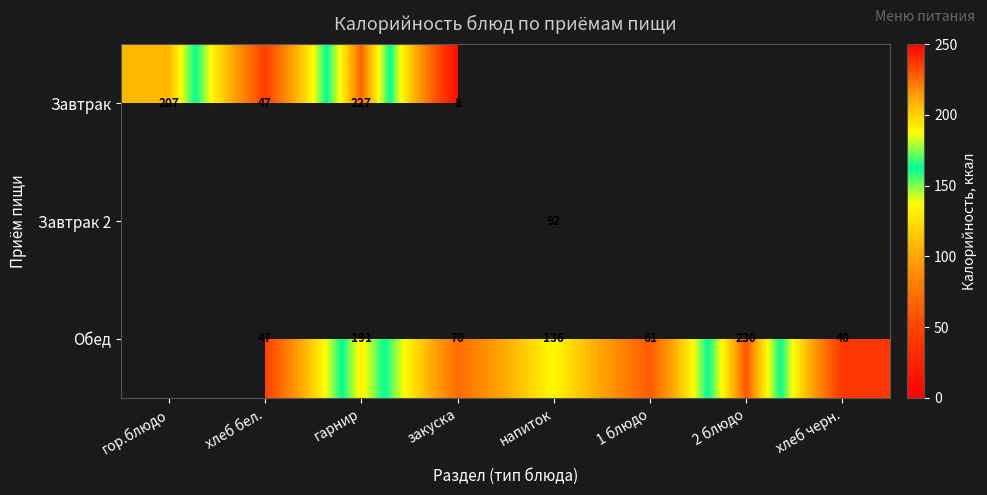

True or false: Завтрак has a value of 227 at гарнир.

True